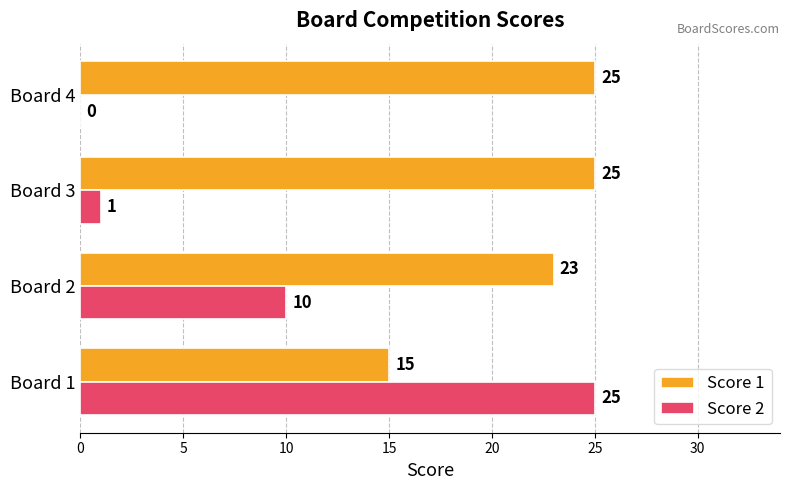

True or false: Score 1 has a value of 15 at Board 1.

True